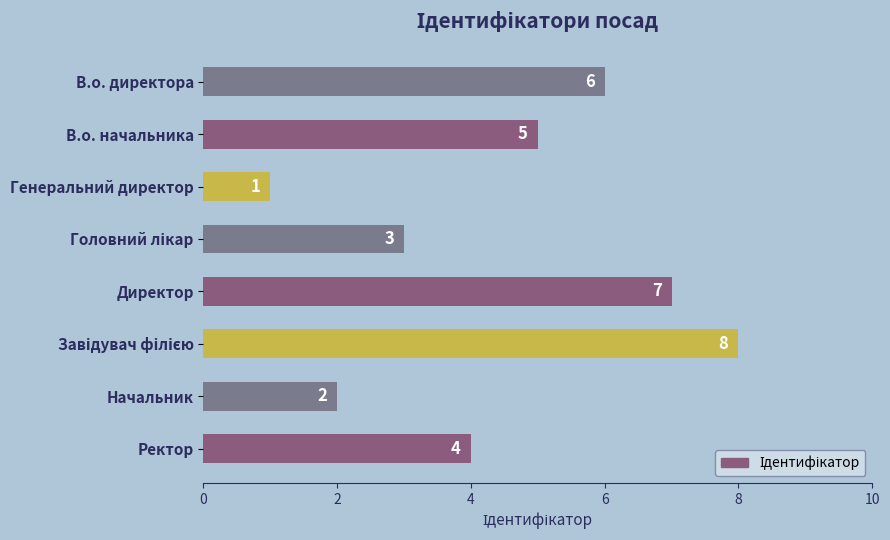

Does the chart contain any negative values?

No